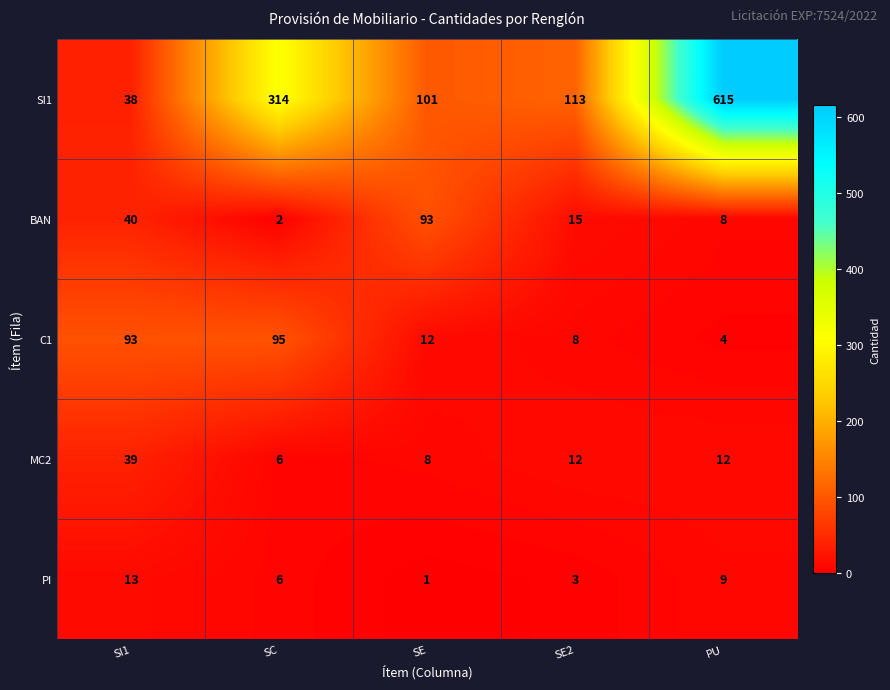

Reading right to left, extract all data points from this chart.

SI1: PU=615	SE2=113	SE=101	SC=314	SI1=38
BAN: PU=8	SE2=15	SE=93	SC=2	SI1=40
C1: PU=4	SE2=8	SE=12	SC=95	SI1=93
MC2: PU=12	SE2=12	SE=8	SC=6	SI1=39
PI: PU=9	SE2=3	SE=1	SC=6	SI1=13